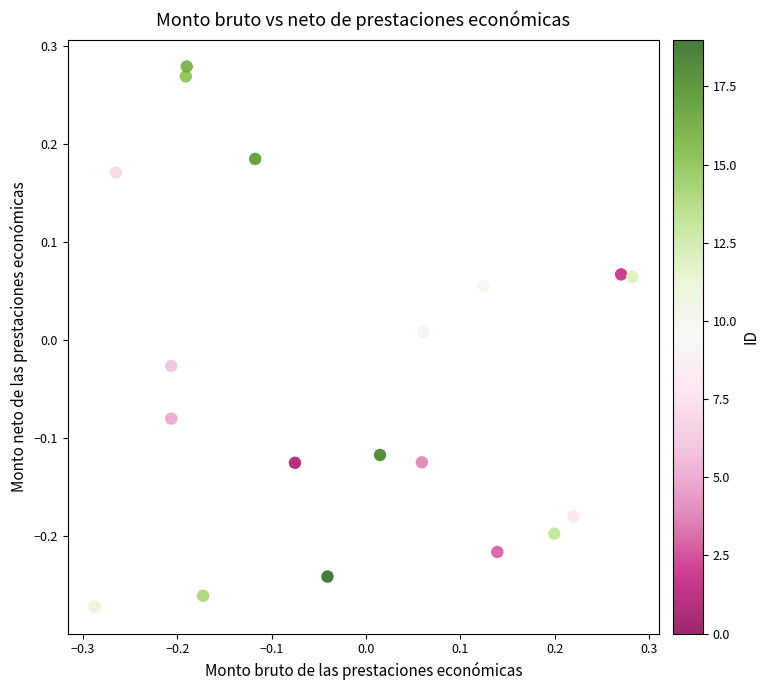

What is the range of X values (max minus min)?

0.6